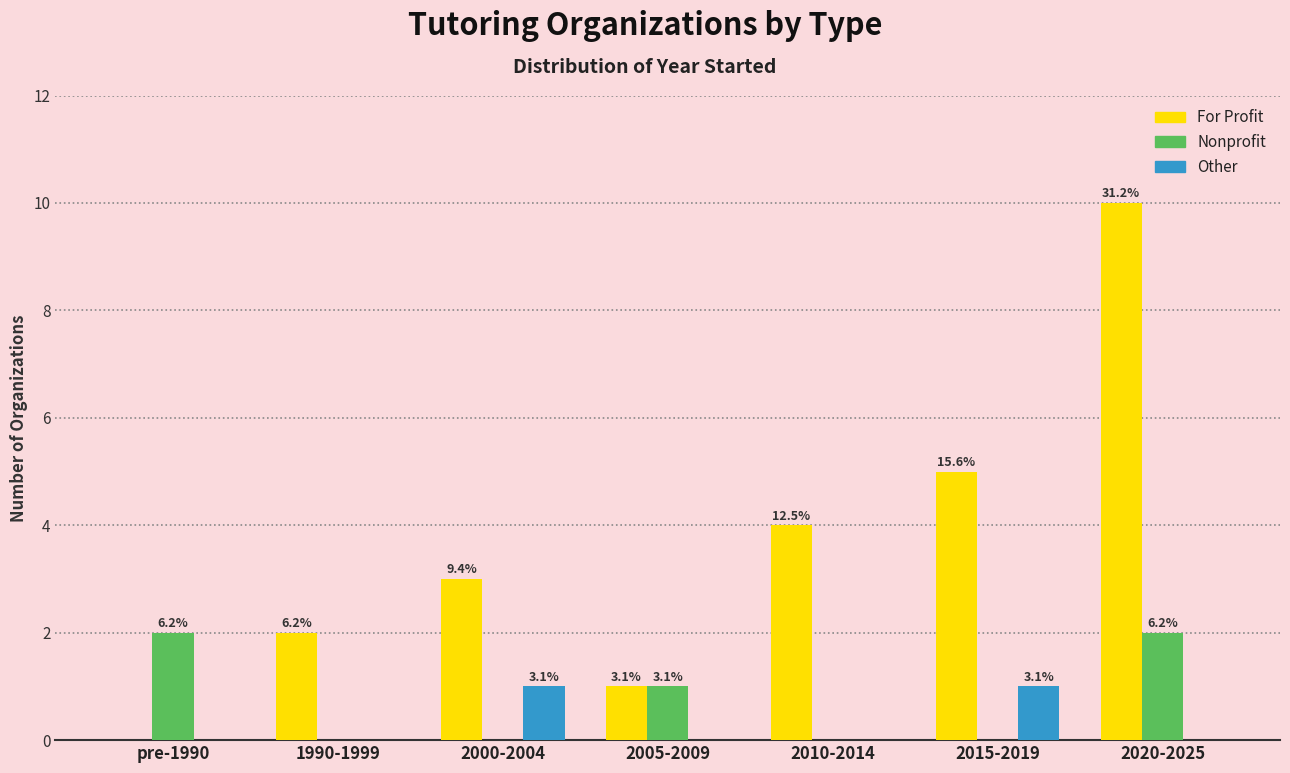

At how many categories does at least one series exceed 1?

6